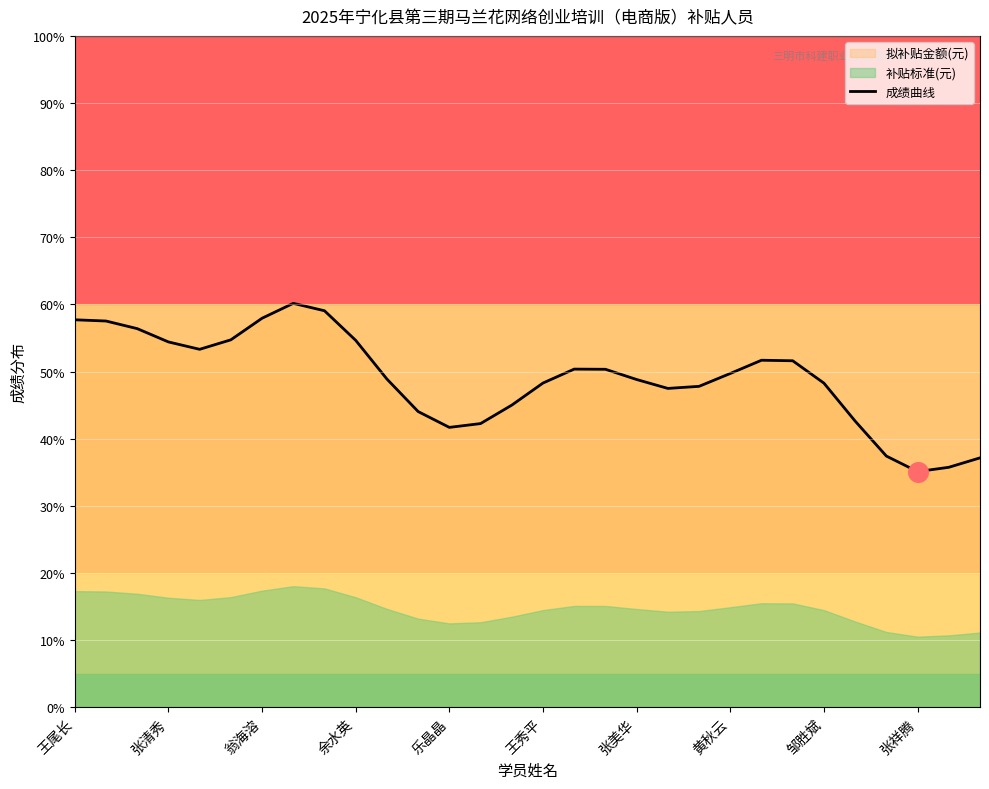

What is the maximum value for 成绩曲线?

60.2